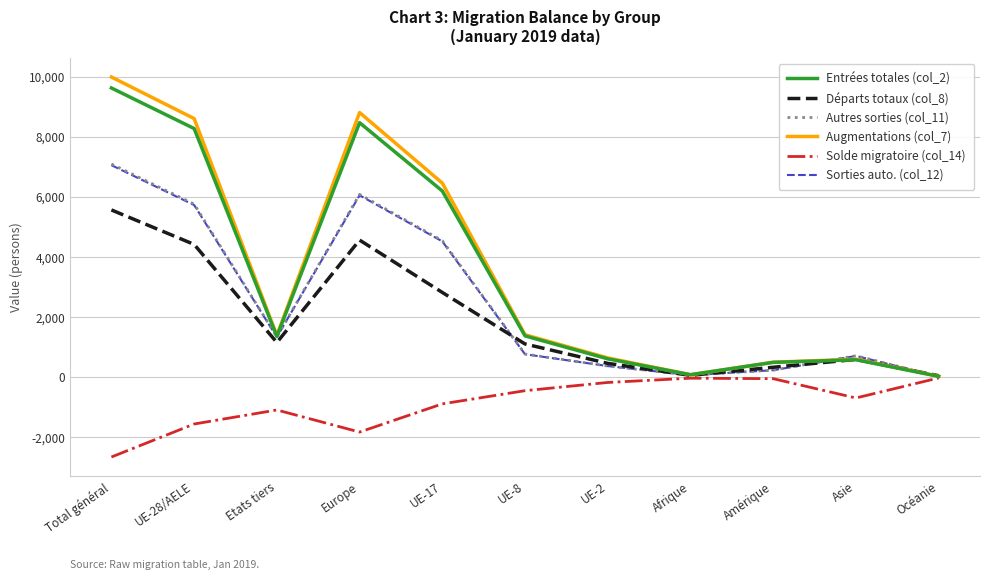

What position from the left is Amérique?

9